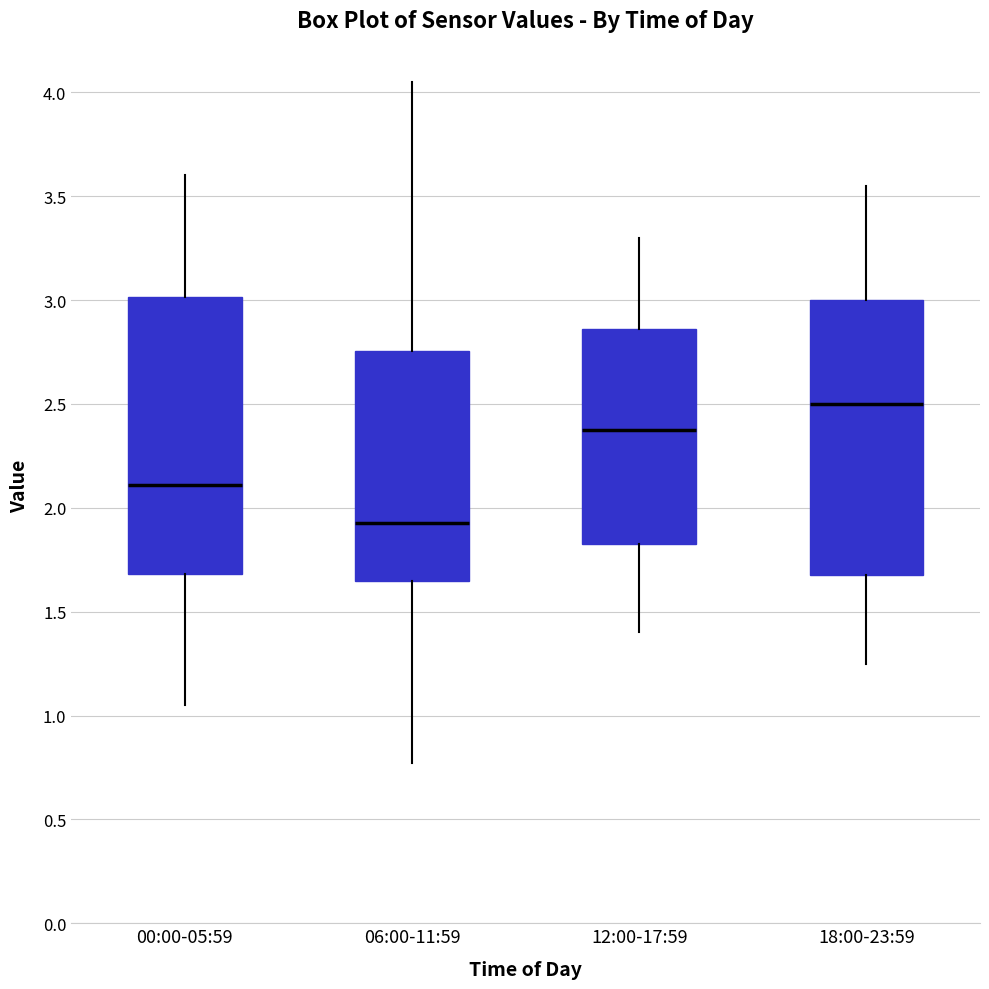

Reading left to right, transcribe this box plot: for each box, give where its median line is, the range the box spans, and where its two whiskers end, as read against the y-axis. The values are not printed on the chart, so give them approximately, as read against the axis.

00:00-05:59: median 2.10, box 1.70 to 3.00, whiskers 1.05 to 3.60
06:00-11:59: median 1.95, box 1.65 to 2.75, whiskers 0.75 to 4.05
12:00-17:59: median 2.40, box 1.85 to 2.85, whiskers 1.40 to 3.30
18:00-23:59: median 2.50, box 1.70 to 3.00, whiskers 1.25 to 3.55